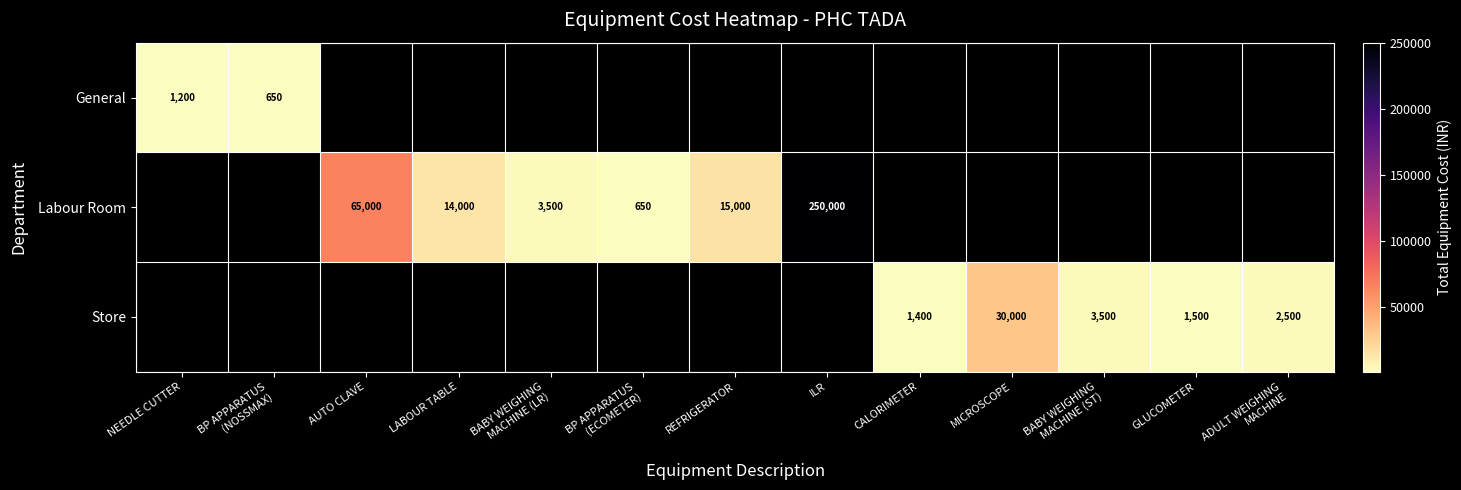

True or false: Labour Room has a value of 5541 at REFRIGERATOR.

False